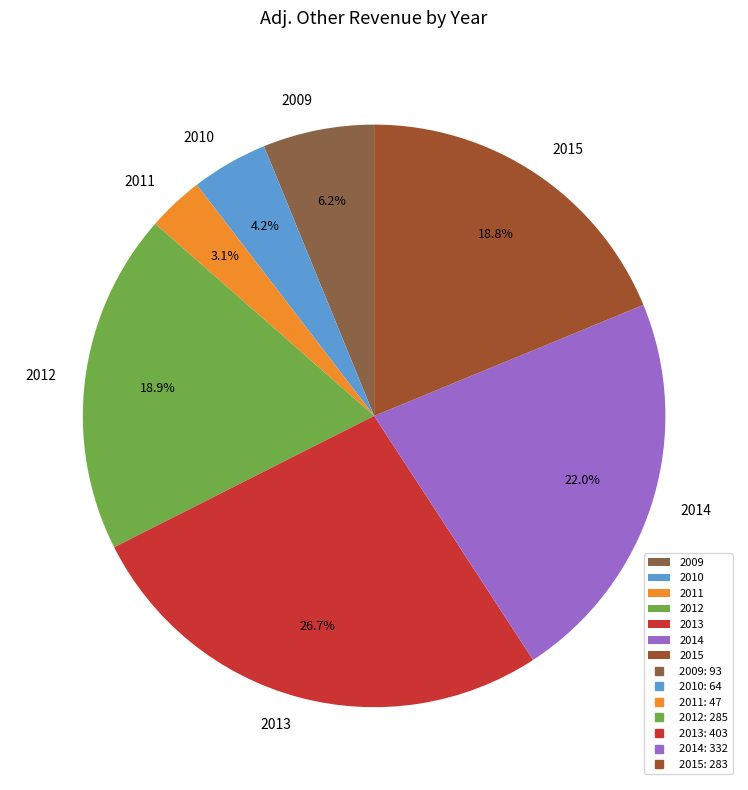

The 2009 slice represents 1% of the pie. True or false?

False